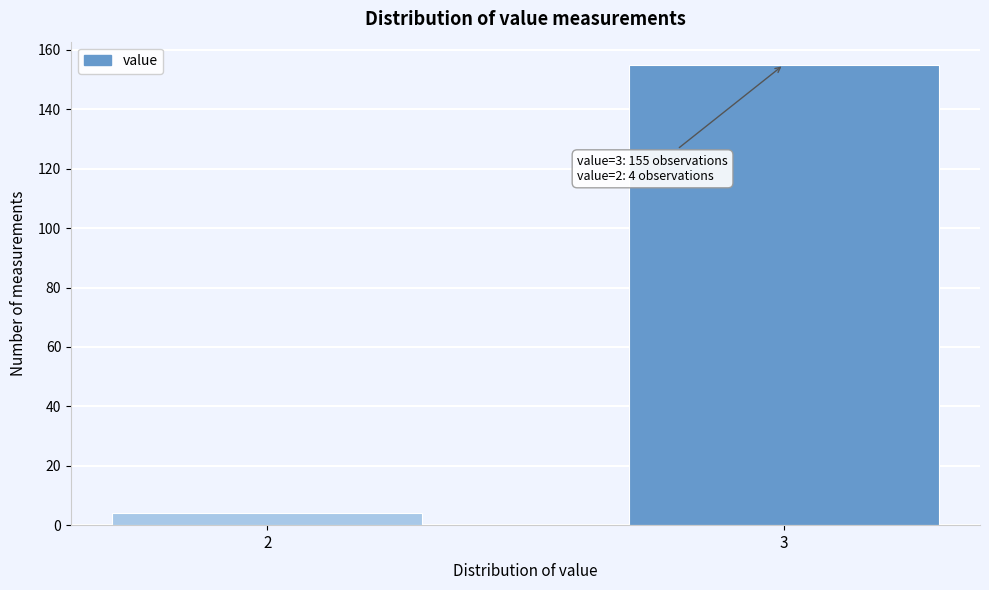

Reading right to left, transcribe all the data shown in this chart.

155	4